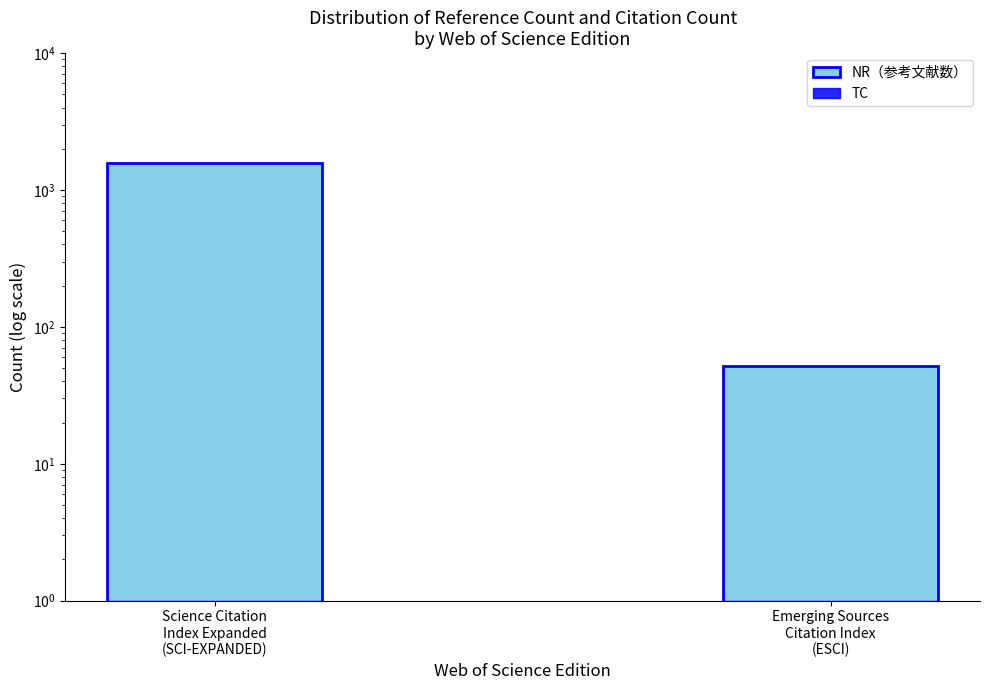

How many data points in NR（参考文献数） are less than 1578?

1